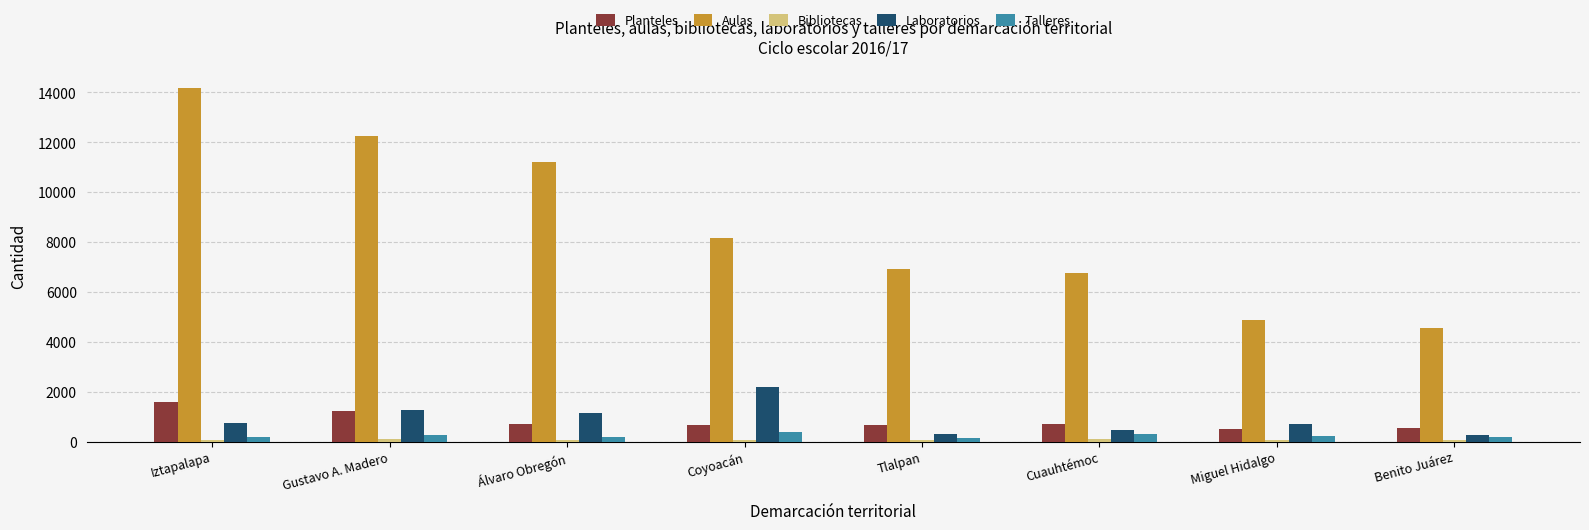

The value of Planteles at Iztapalapa is 2172. True or false?

False